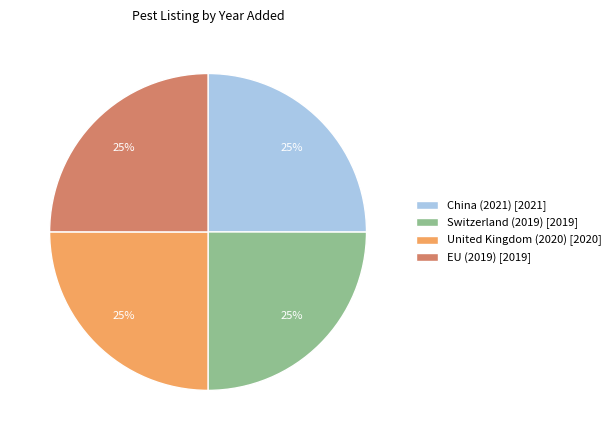

Does any single category account for the majority?

No